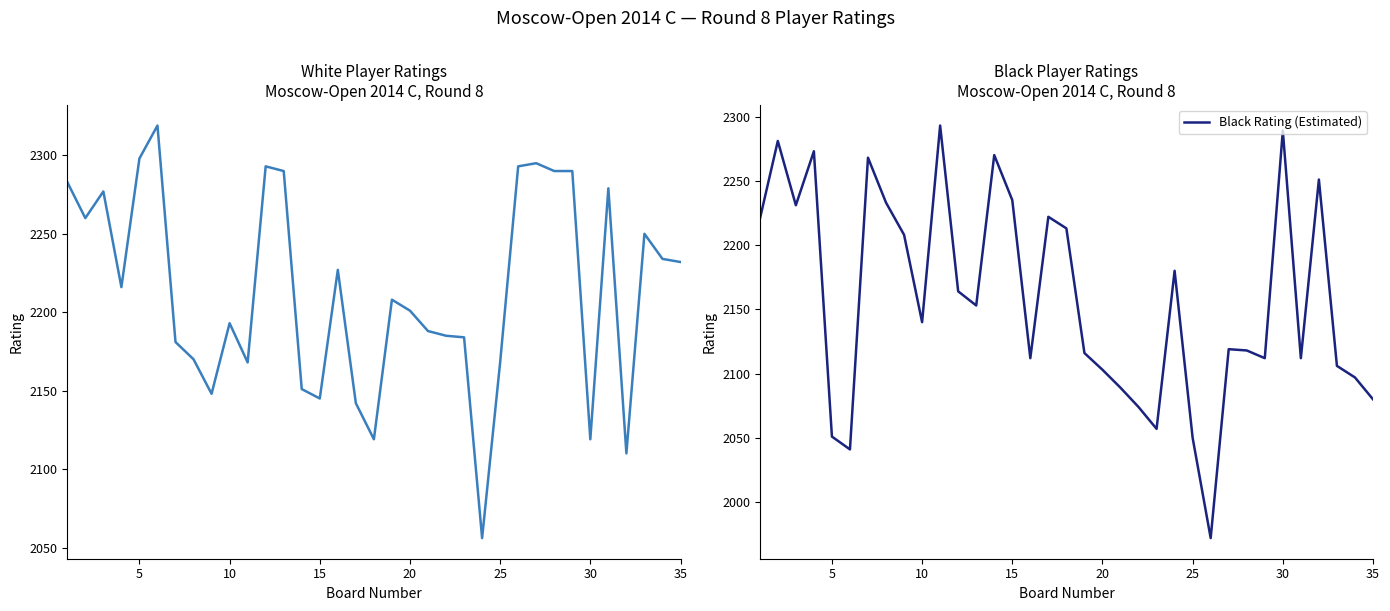

In White Rating, how many points are higher than both neighbors (excluding endpoints)?

9